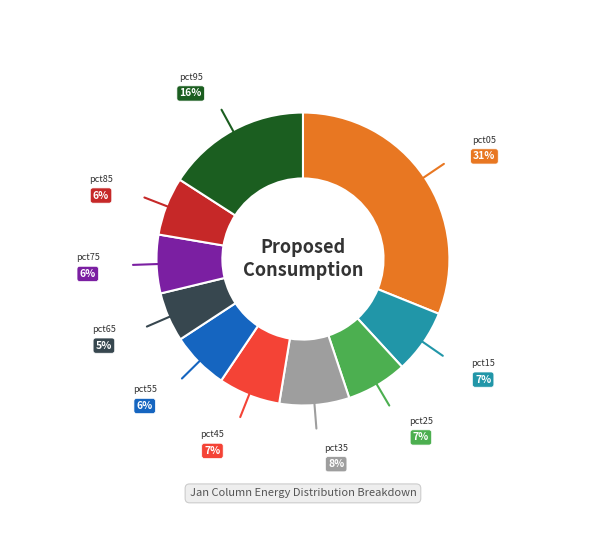

What is the largest slice in the pie chart?

pct05